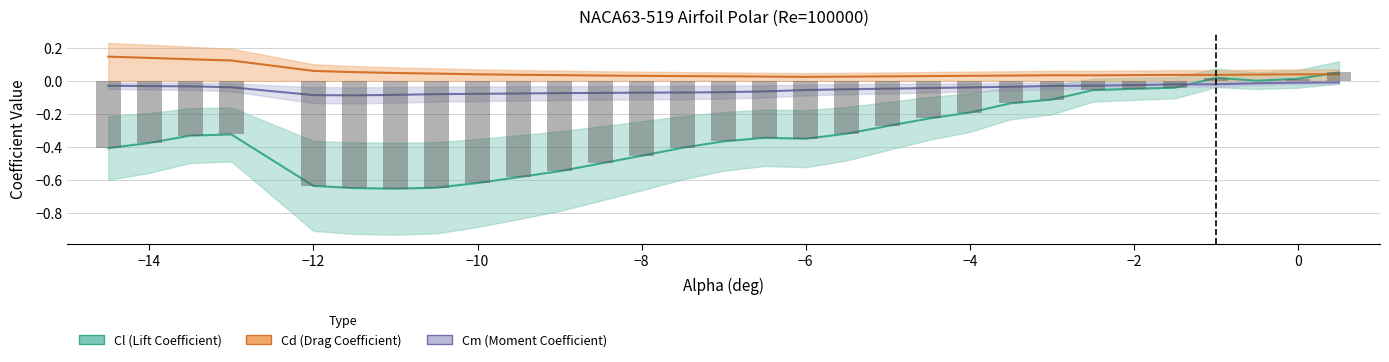

List the series in order of their peak value, highest first.

Cd (Drag Coefficient), Cl (Lift Coefficient), Cm (Moment Coefficient)